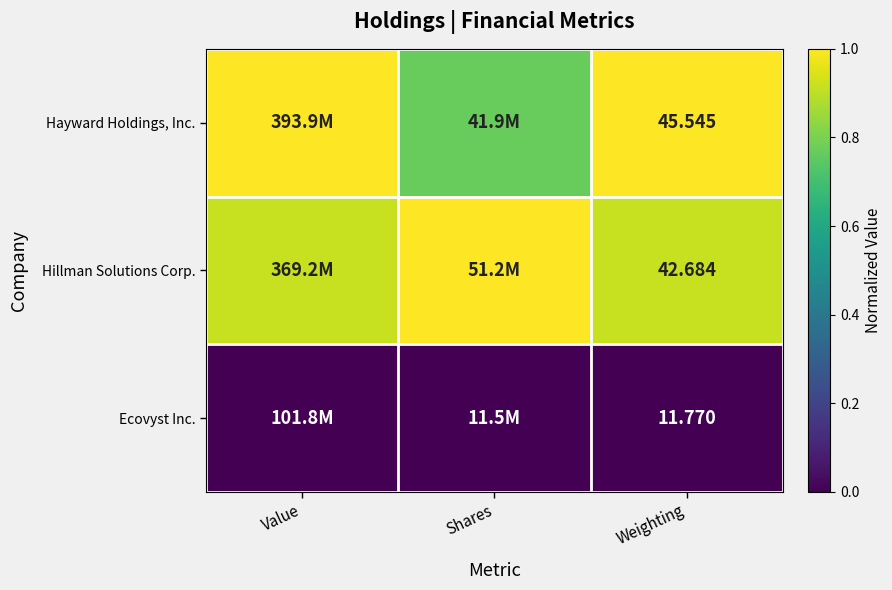

The Hillman Solutions Corp. series shows 0.9 at Value. True or false?

True